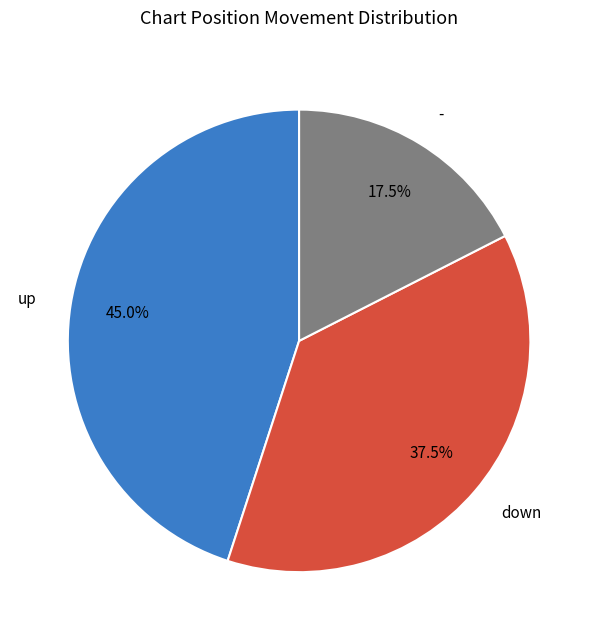

Which has a higher value, up or -?

up